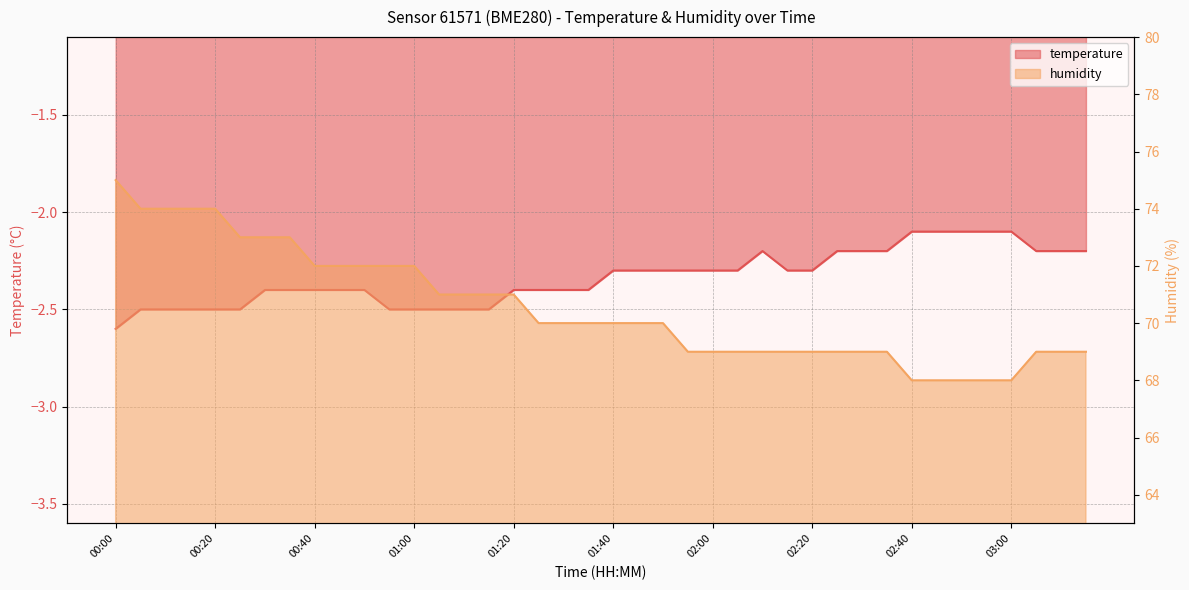

What are all the series names shown in the legend?

temperature, humidity